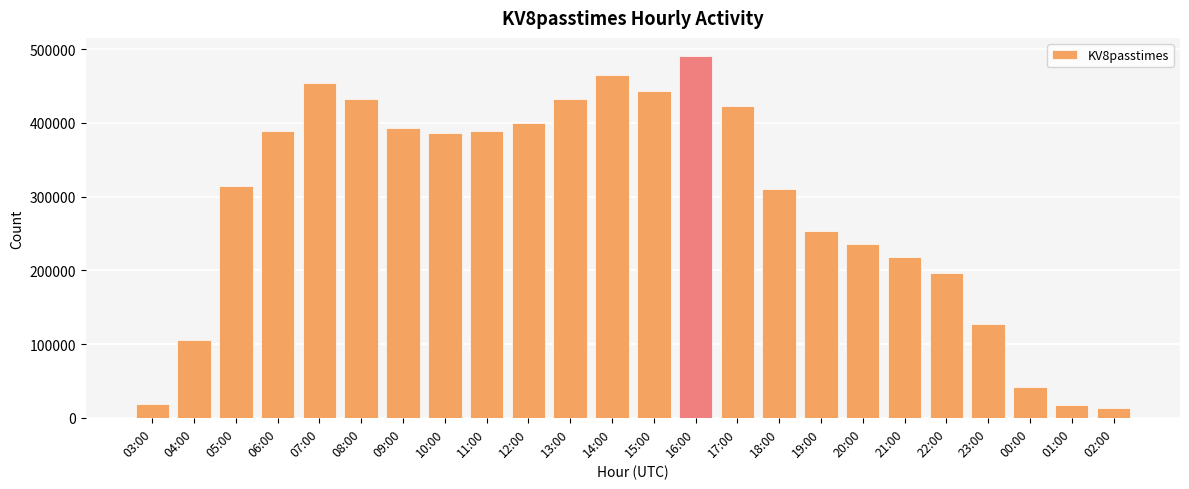

Are the bars grouped side by side (vs. stacked)?

No